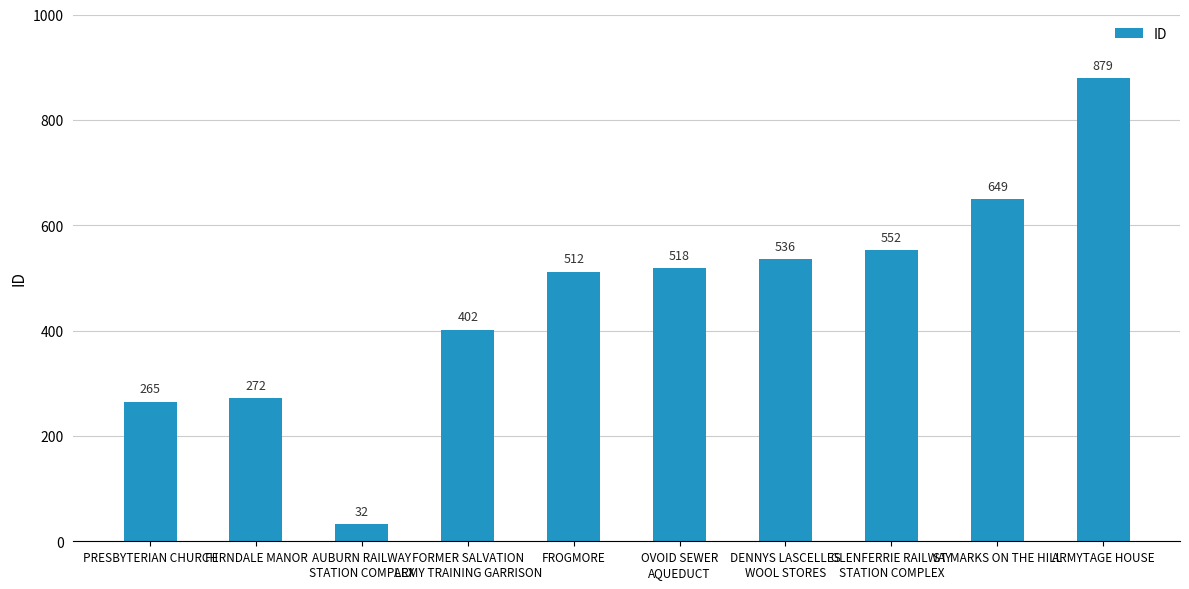

What is the ratio of the value at OVOID SEWER
AQUEDUCT to the value at FROGMORE?

1.0